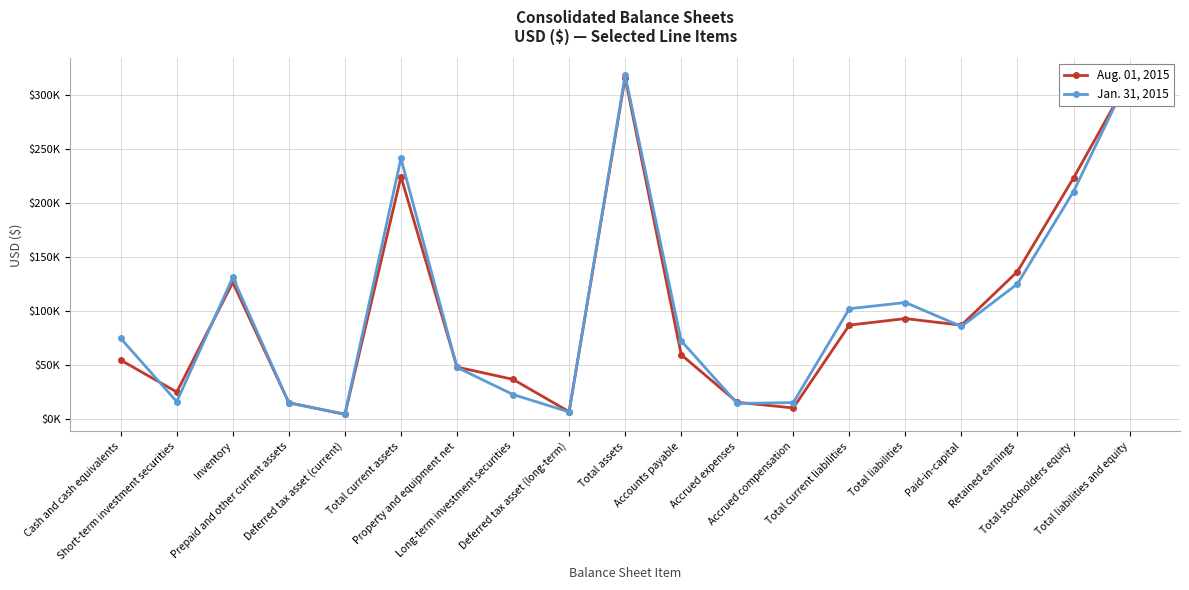

The value of Aug. 01, 2015 at Total current liabilities is 132484. True or false?

False